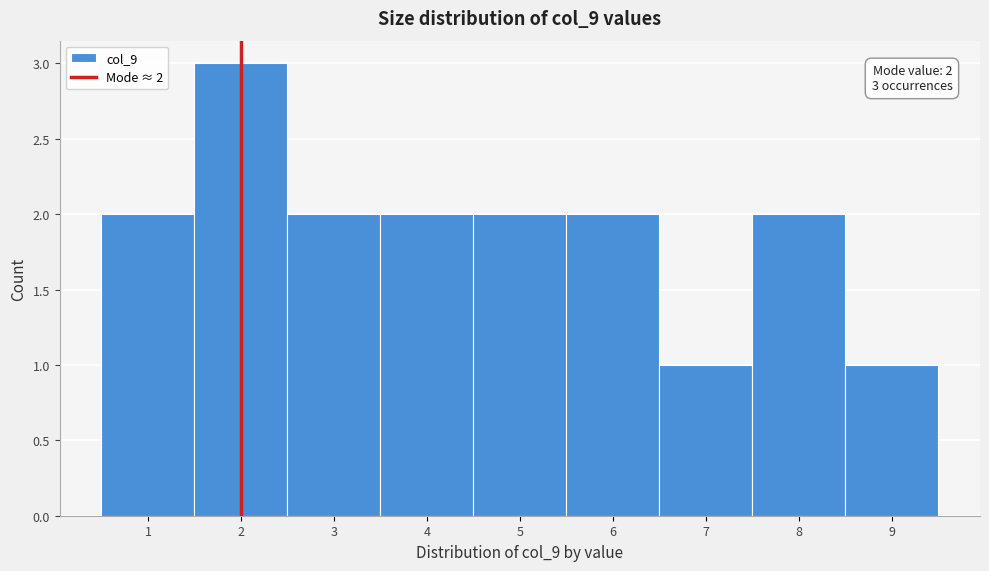

Over which range of the x-axis is the bar tallest?

1.5 to 2.5